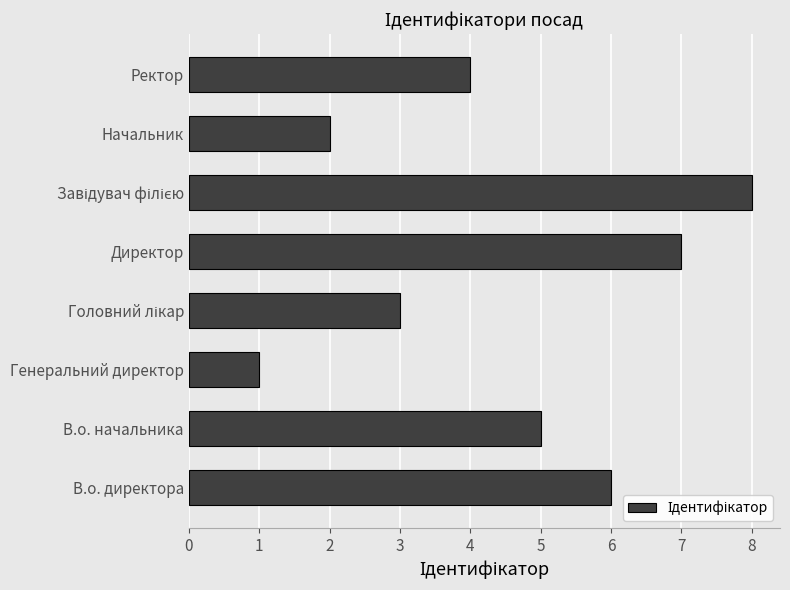

Are the bars grouped side by side (vs. stacked)?

No